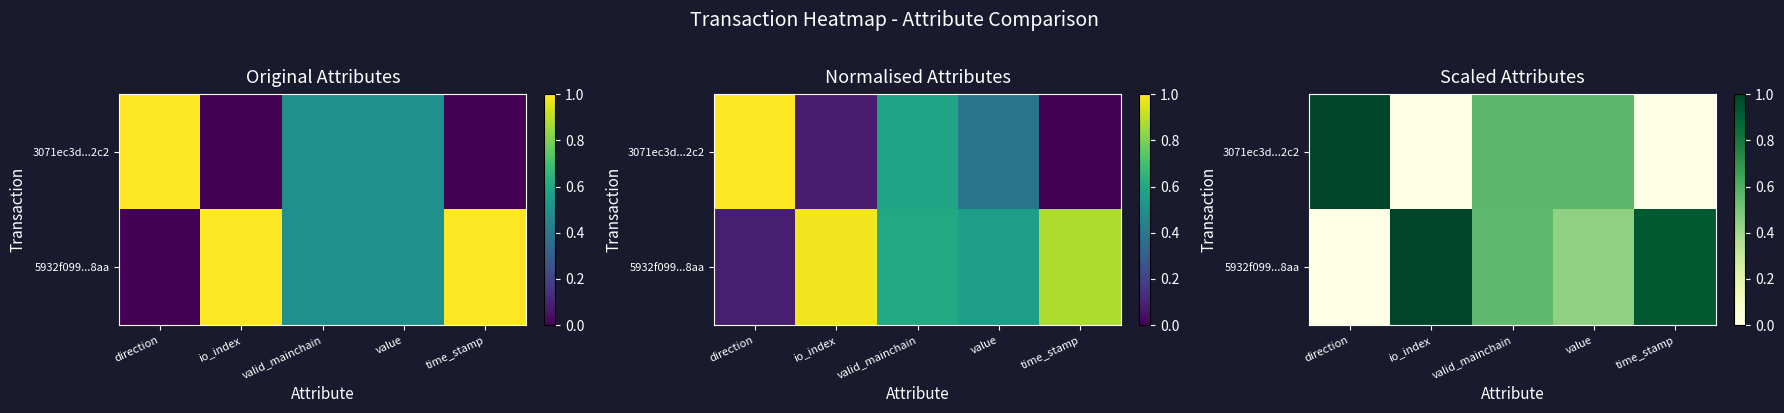

Which has a higher value, time_stamp or io_index?

io_index